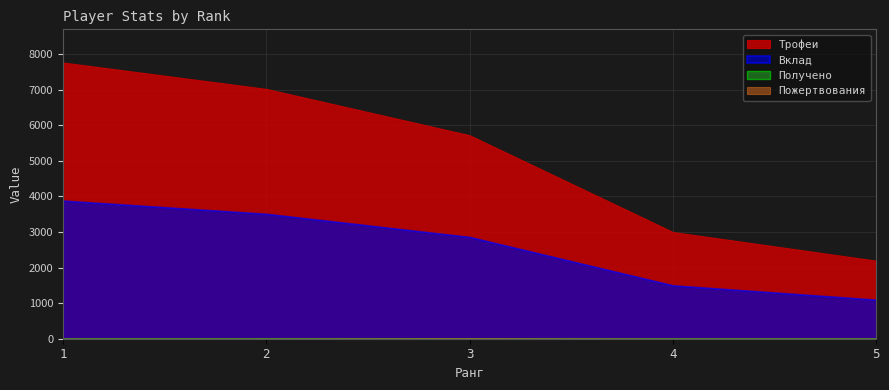

What are all the series names shown in the legend?

Трофеи, Вклад, Пожертвования, Получено